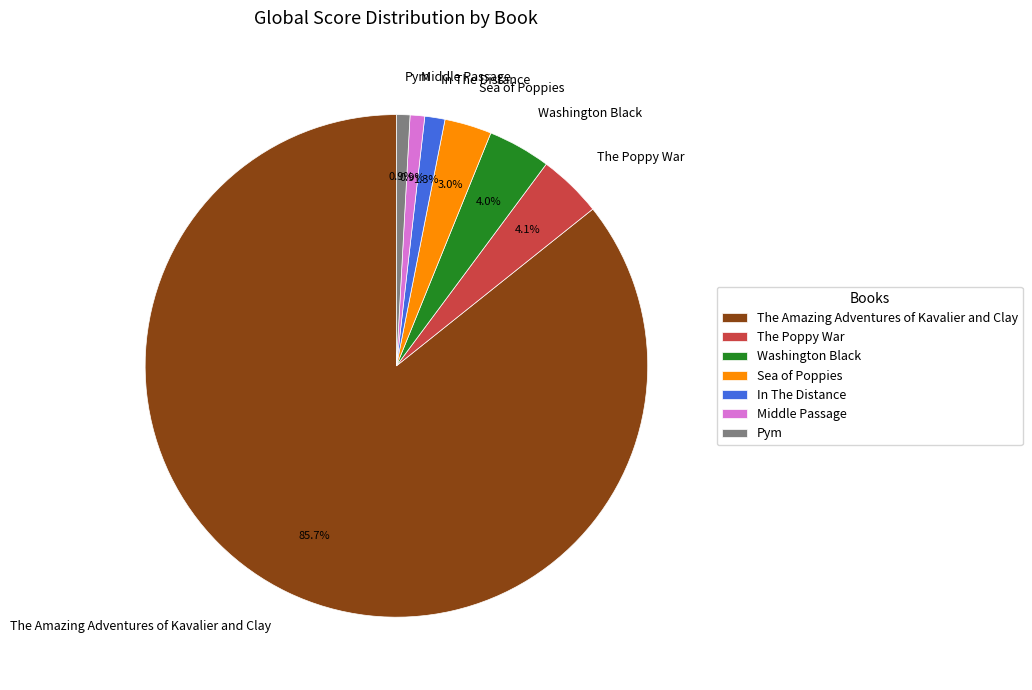

To the nearest percent, what percentage of the pie is Middle Passage?

1%